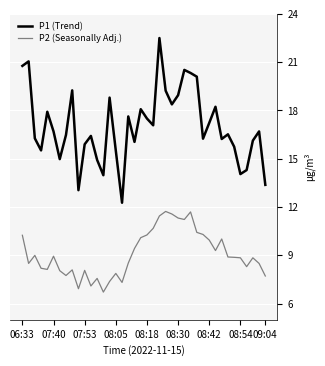

List the series in order of their peak value, highest first.

P1 (Trend), P2 (Seasonally Adj.)